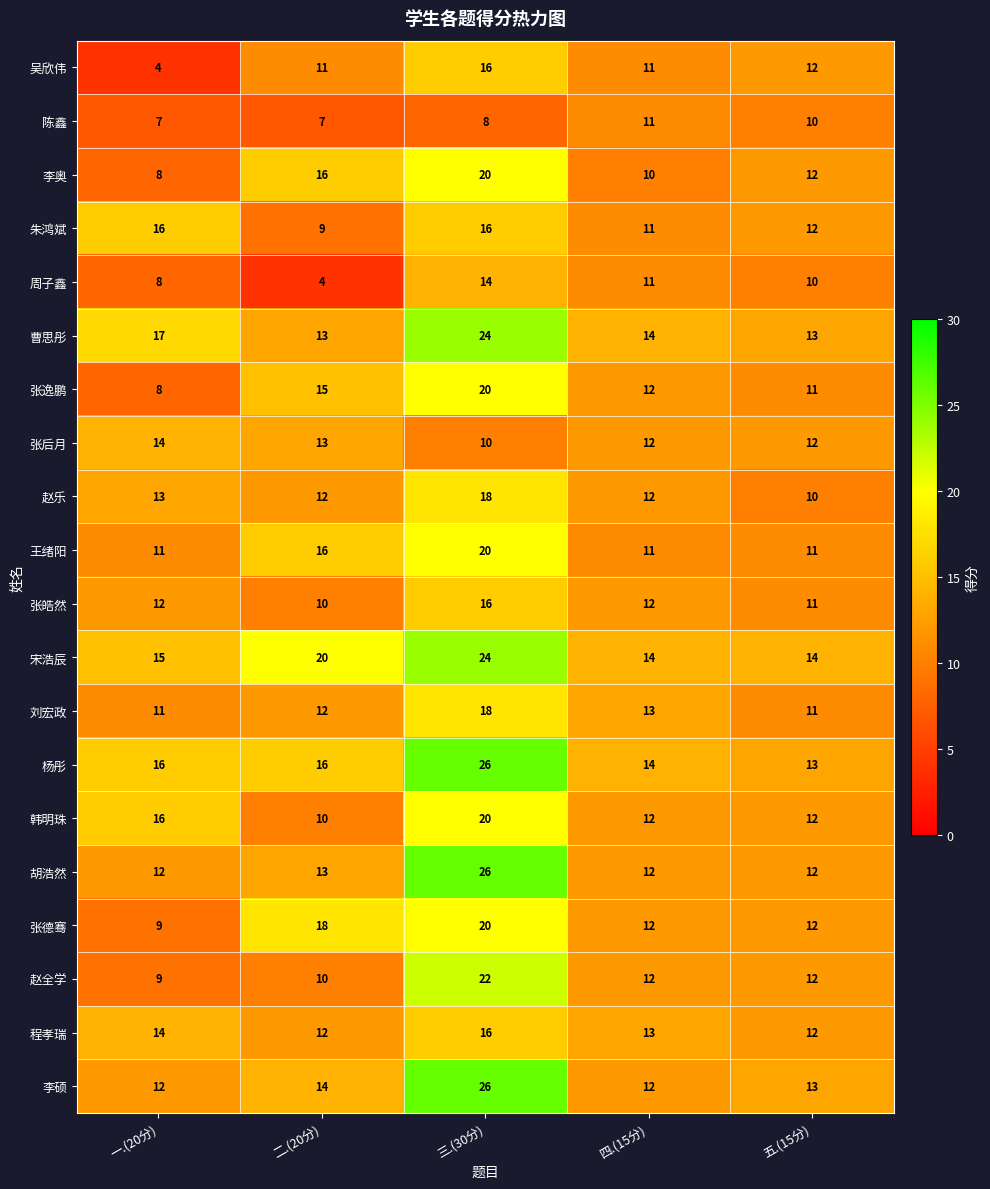

What is the average value of the 周子鑫 series?

9